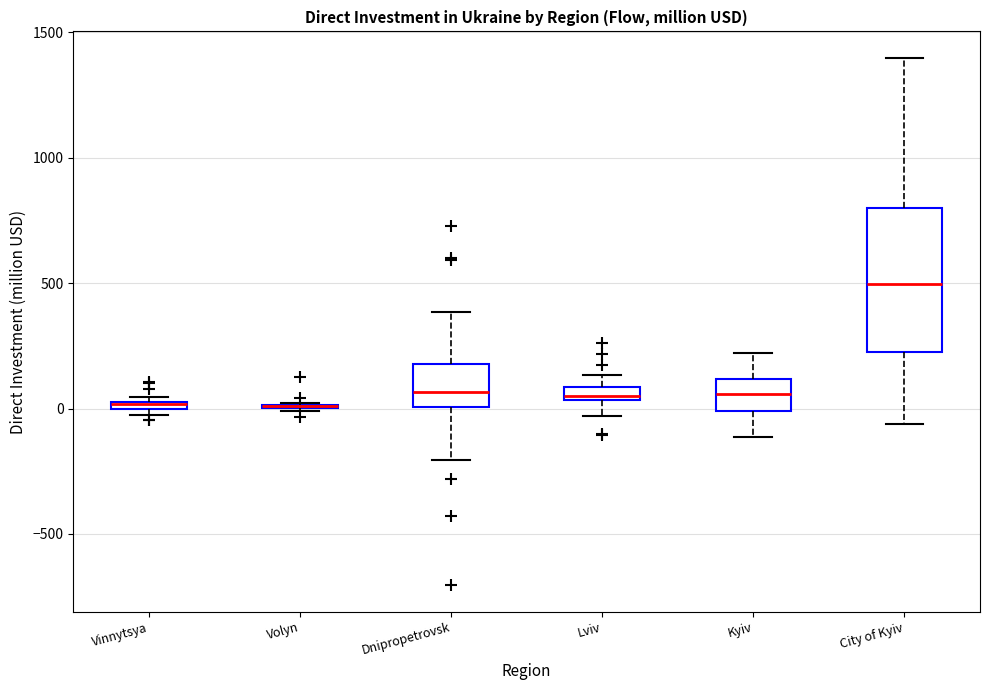

Which box is the tallest, from its lower edge to its upper edge?

City of Kyiv